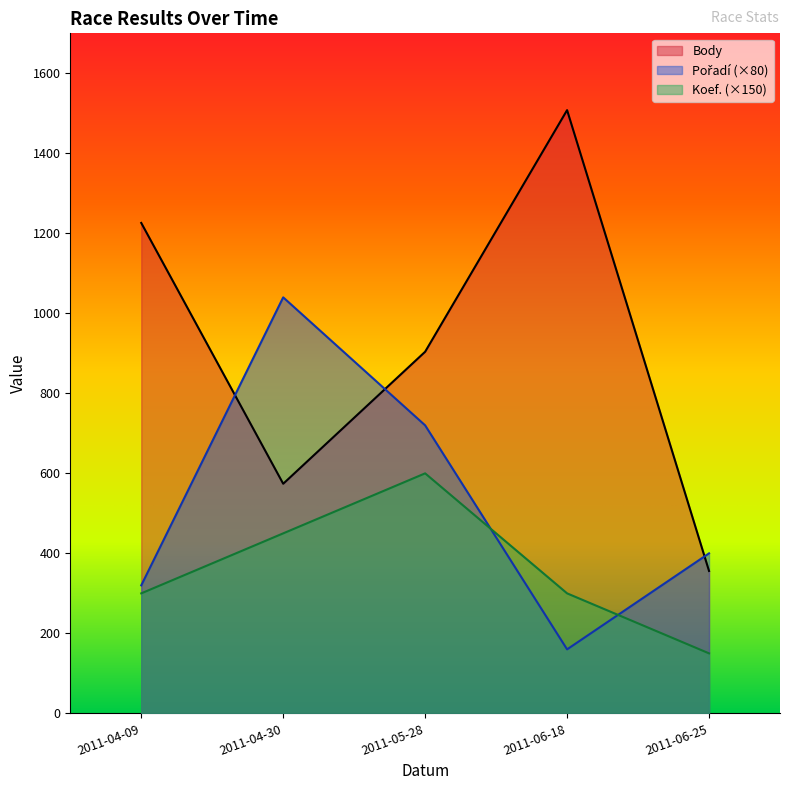

What is the value of the Koef. point at the 2nd from the left?

450